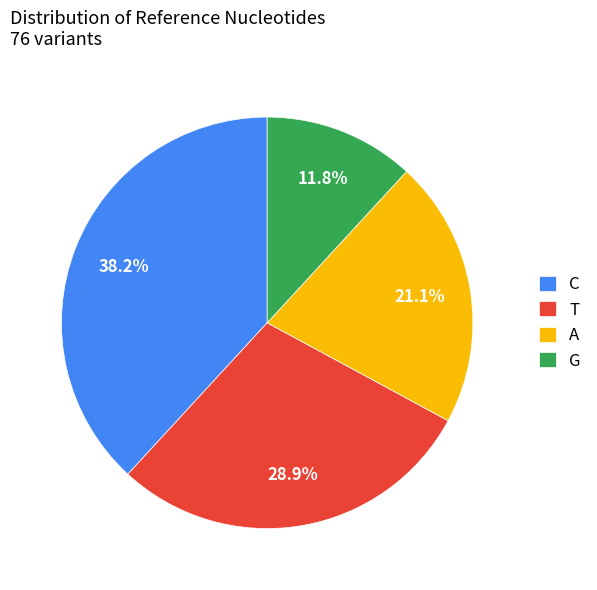

How much of the chart is everything except C?

61.8%